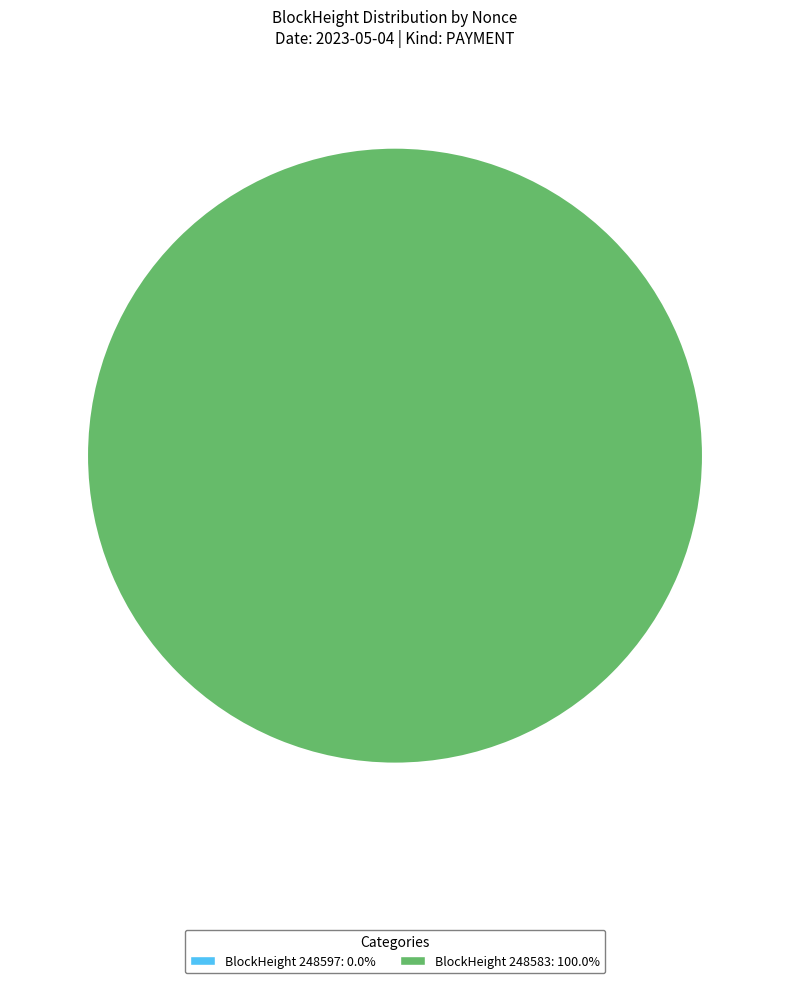

Which has a higher value, 248597 or 248583?

248583